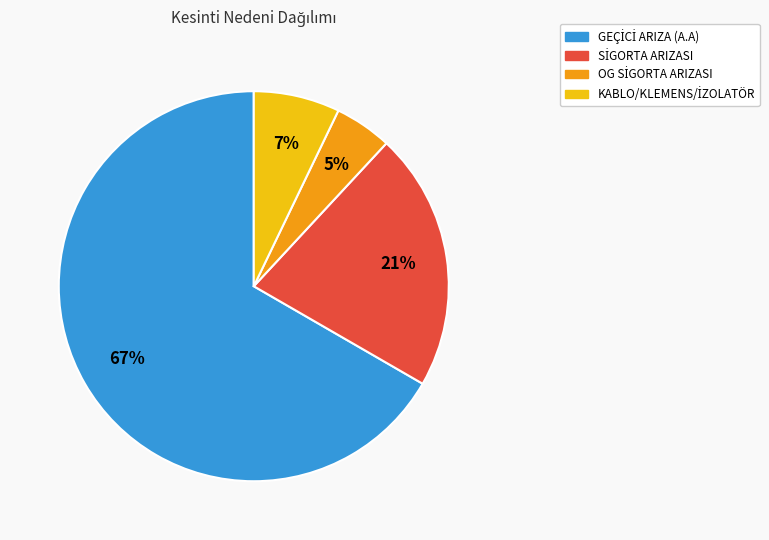

How many slices are in this pie chart?

4